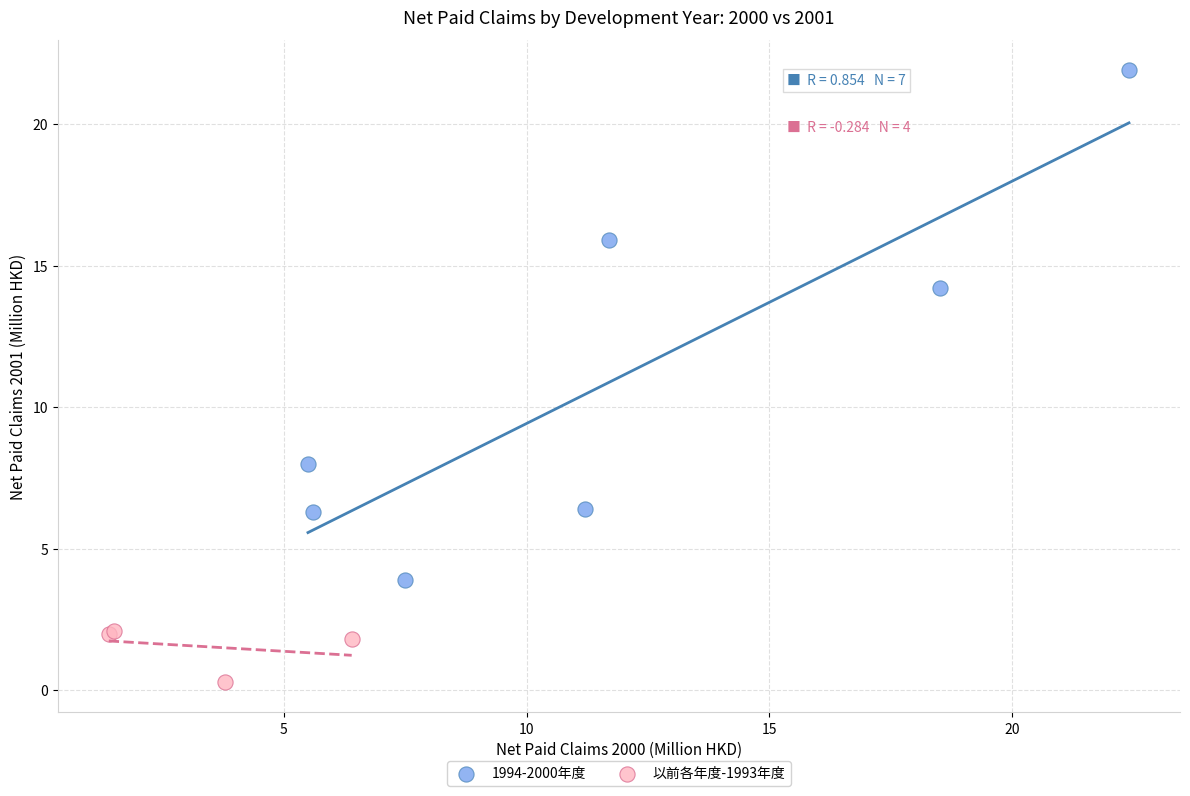

Which series has the largest Y range (max minus min)?

1994-2000年度